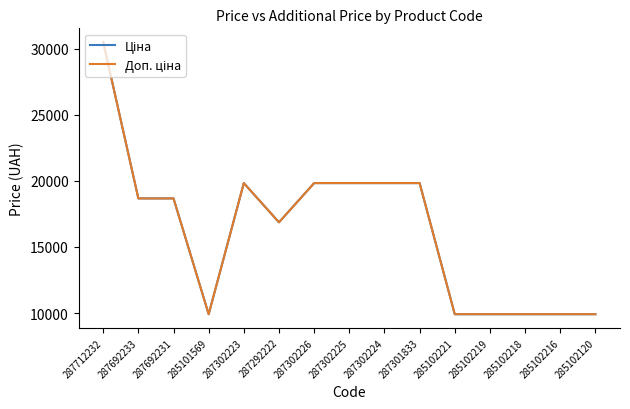

Does the chart have visible grid lines?

No